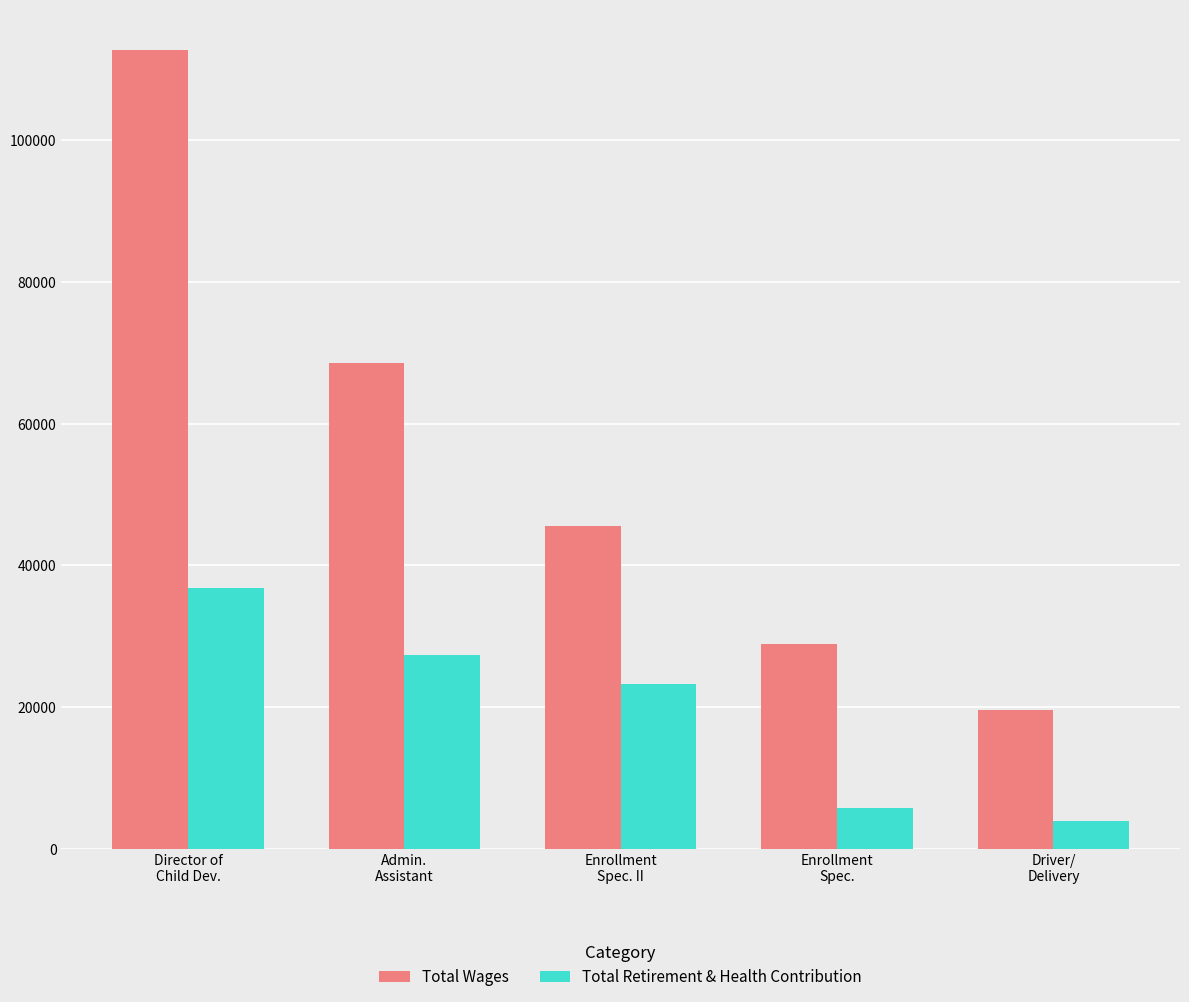

At Enrollment
Spec., list the series in order from largest to smallest.

Total Wages, Total Retirement & Health Contribution